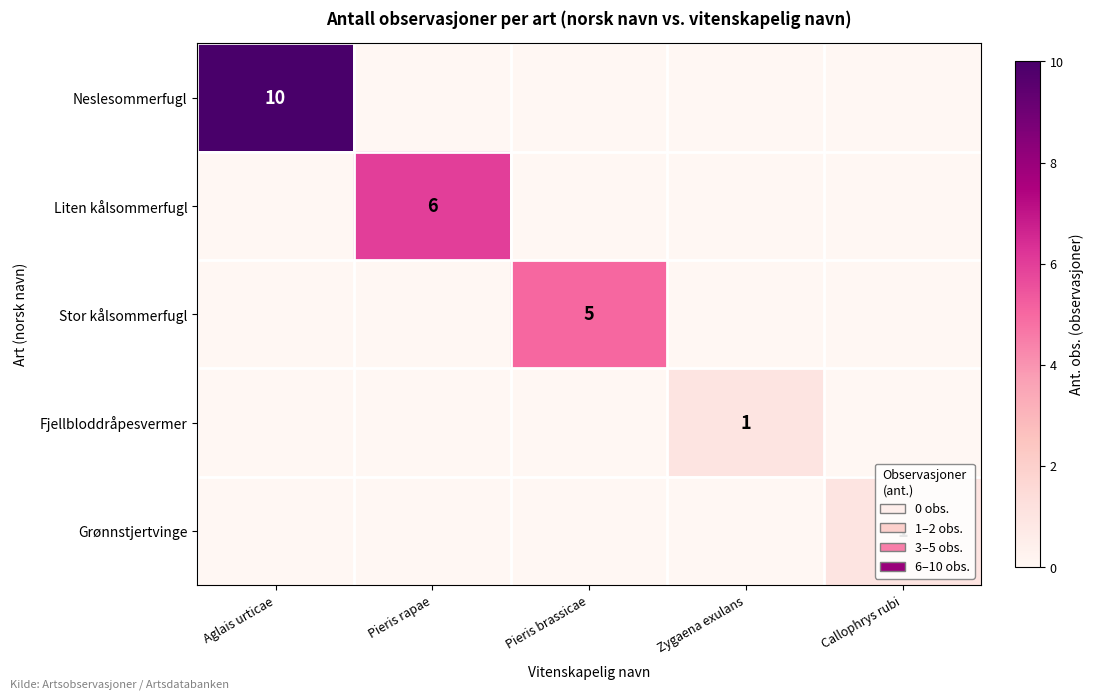

What is the spread (max minus min) of values at Aglais urticae?

10